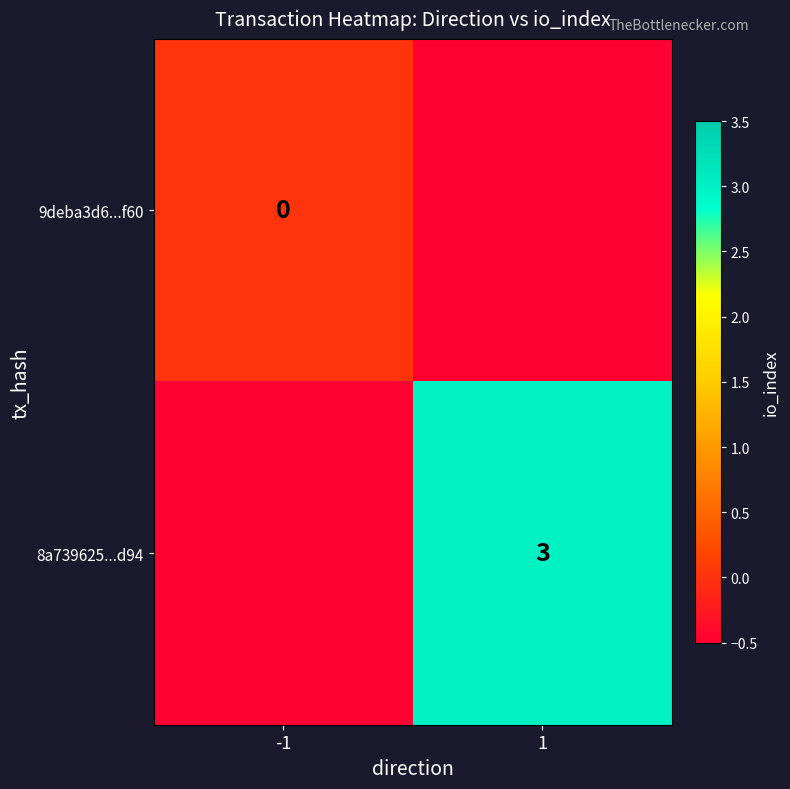

True or false: 8a739625...d94 has a value of 4.3 at 1.

False